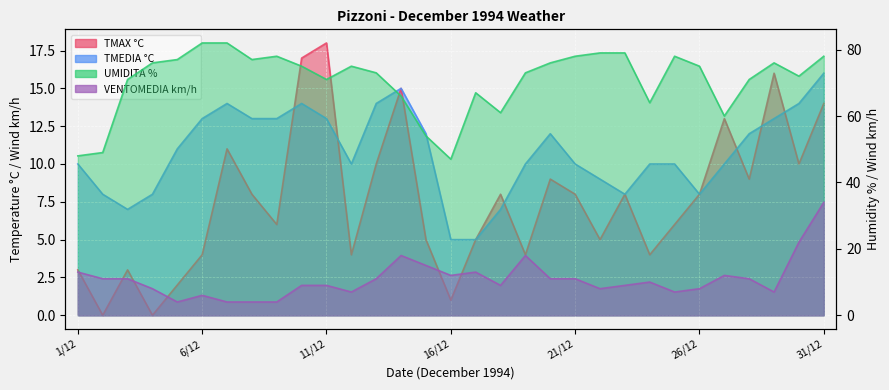

Does the chart display data point markers on the line(s)?

No